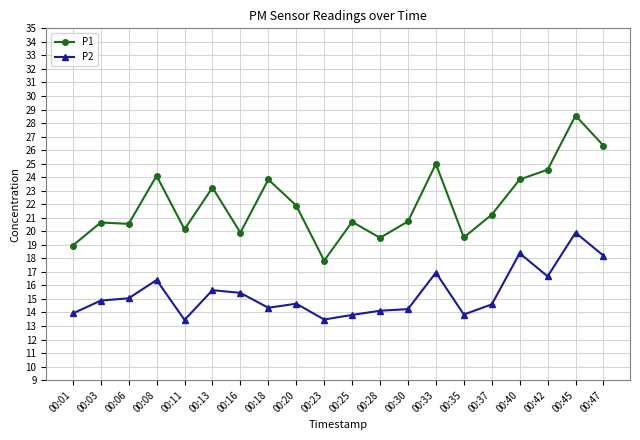

True or false: P1 and P2 intersect in this chart.

False